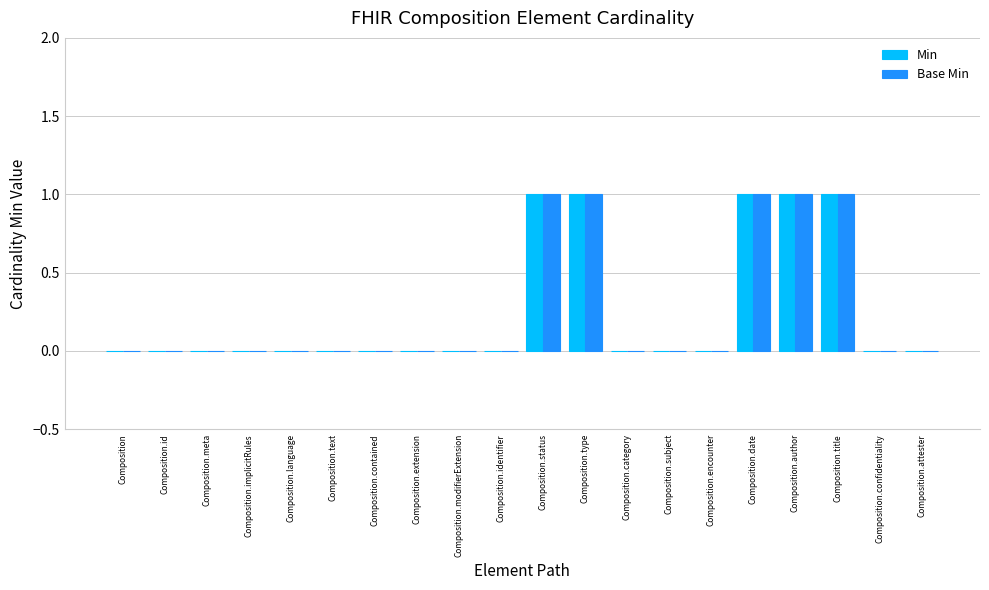

Reading left to right, list all the values displayed in this chart.

Min: Composition=0	Composition.id=0	Composition.meta=0	Composition.implicitRules=0	Composition.language=0	Composition.text=0	Composition.contained=0	Composition.extension=0	Composition.modifierExtension=0	Composition.identifier=0	Composition.status=1	Composition.type=1	Composition.category=0	Composition.subject=0	Composition.encounter=0	Composition.date=1	Composition.author=1	Composition.title=1	Composition.confidentiality=0	Composition.attester=0
Base Min: Composition=0	Composition.id=0	Composition.meta=0	Composition.implicitRules=0	Composition.language=0	Composition.text=0	Composition.contained=0	Composition.extension=0	Composition.modifierExtension=0	Composition.identifier=0	Composition.status=1	Composition.type=1	Composition.category=0	Composition.subject=0	Composition.encounter=0	Composition.date=1	Composition.author=1	Composition.title=1	Composition.confidentiality=0	Composition.attester=0